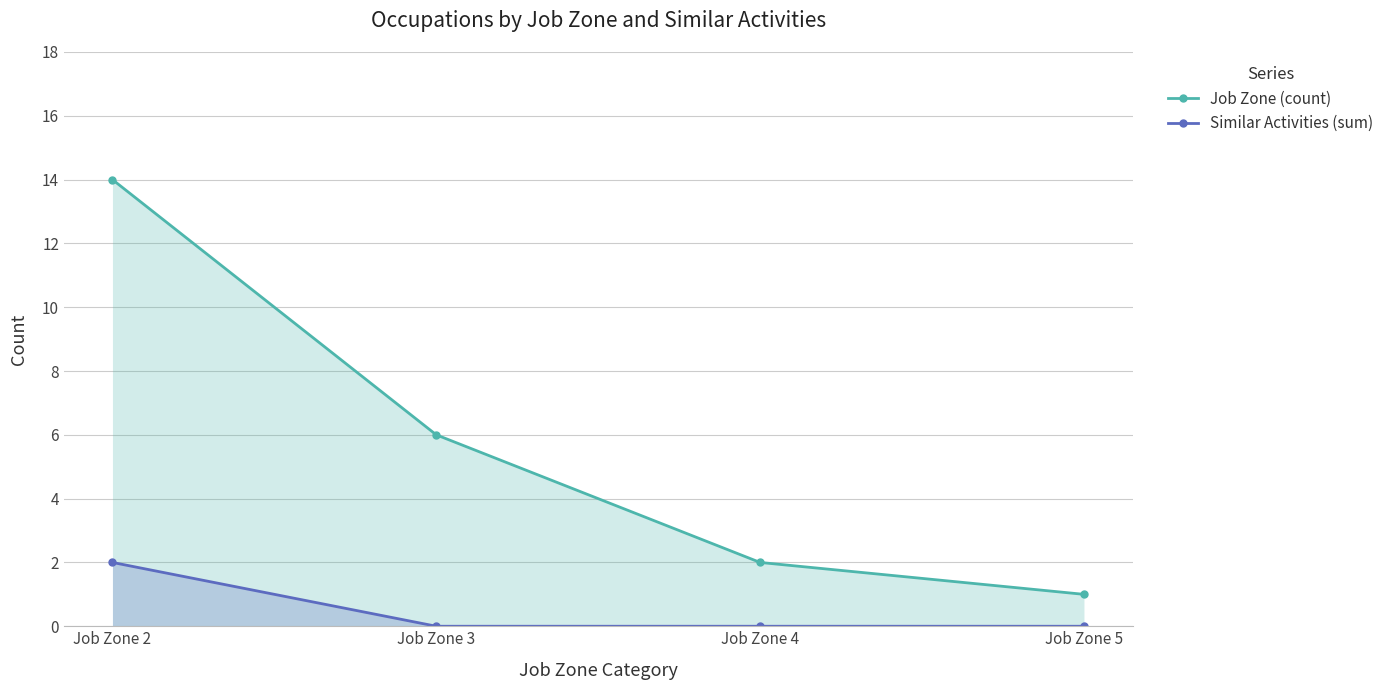

Rank the series by their maximum value, from lowest to highest.

Similar Activities (sum), Job Zone (count)